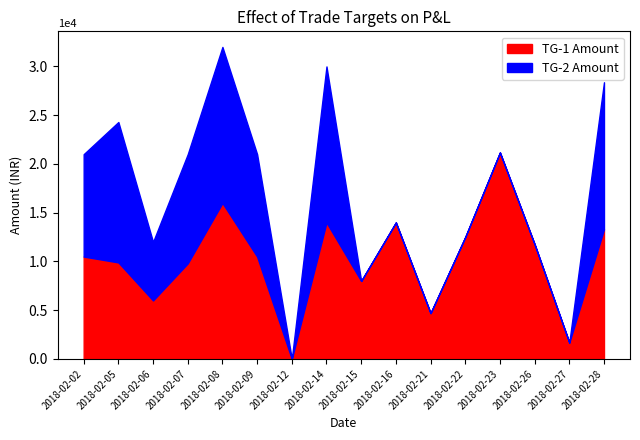

What is the highest value of the TG-1 Amount series?

21175.0